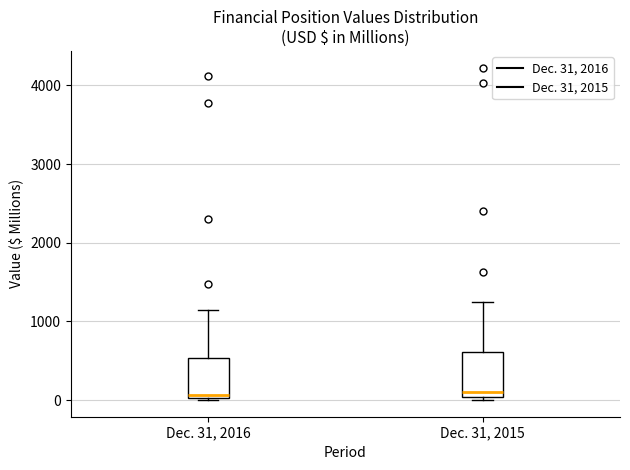

Reading left to right, transcribe this box plot: for each box, give where its median line is, the range the box spans, and where its two whiskers end, as read against the y-axis. The values are not printed on the chart, so give them approximately, as read against the axis.

Dec. 31, 2016: median 100, box 0 to 500, whiskers 0 to 1100
Dec. 31, 2015: median 100, box 0 to 600, whiskers 0 (just below the box's lower edge) to 1200